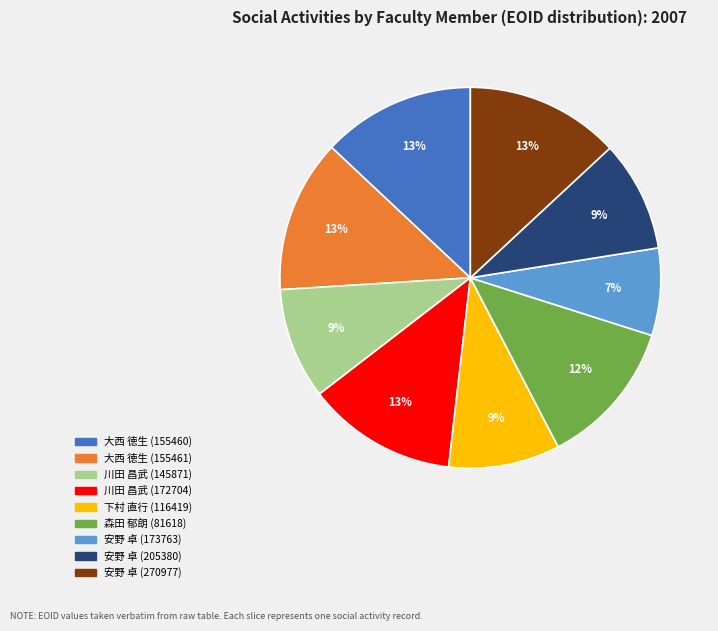

Combined, do 安野 卓 (173763) and 安野 卓 (205380) account for over 50%?

No